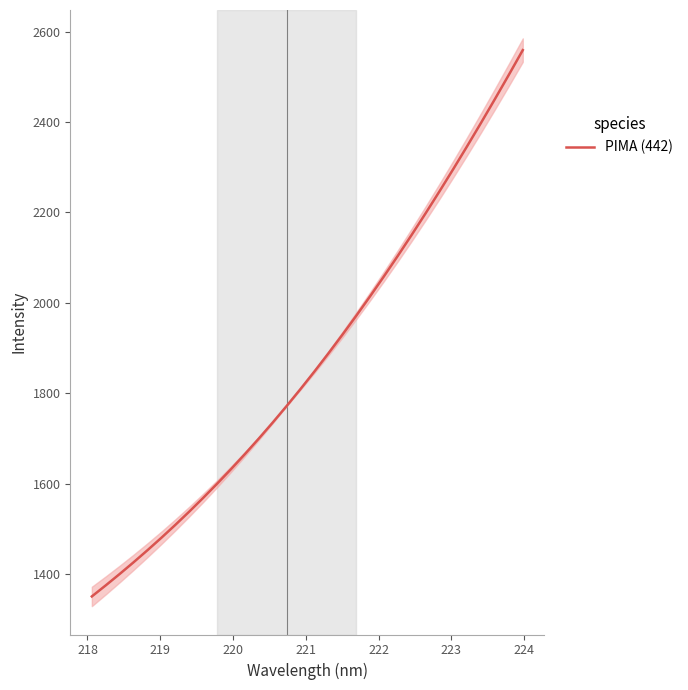

What is the maximum value for PIMA (442)?

2559.2